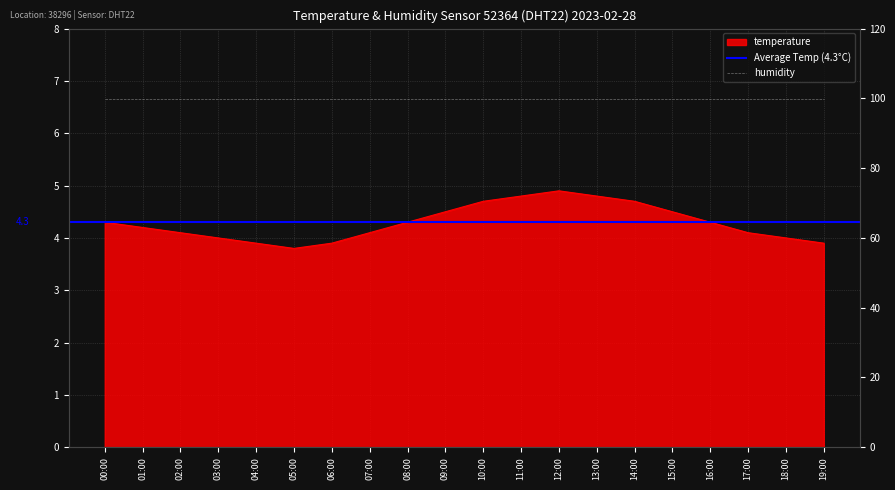

What is the difference between the maximum and second lowest values?

1.0